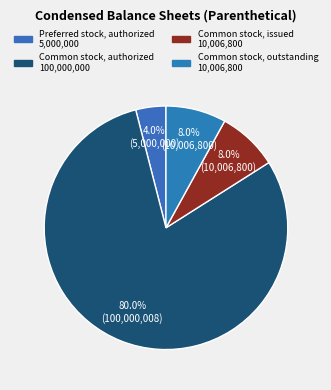

What is the largest slice in the pie chart?

Common stock, authorized